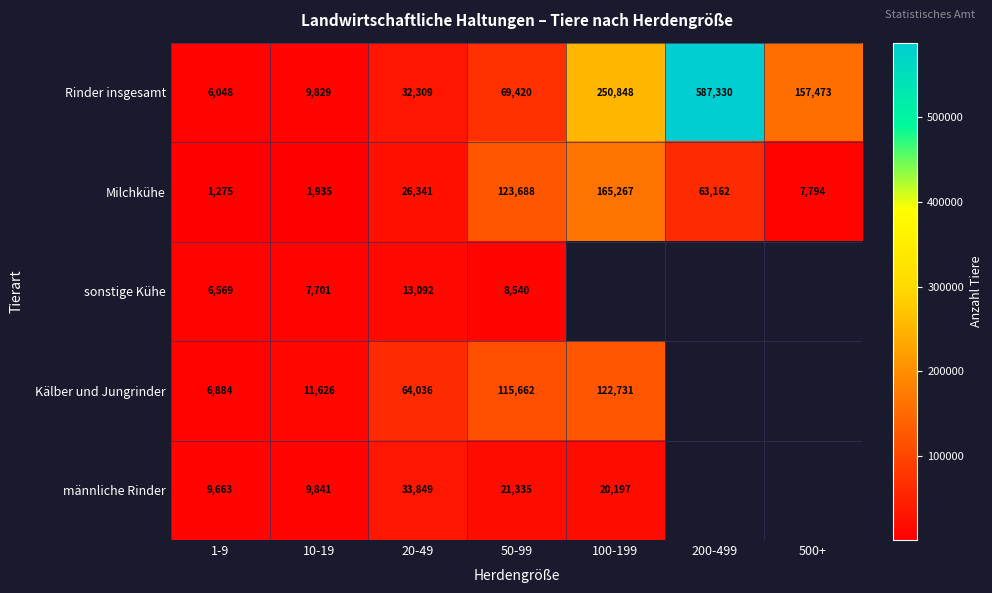

At which label does Rinder insgesamt reach its peak?

200-499